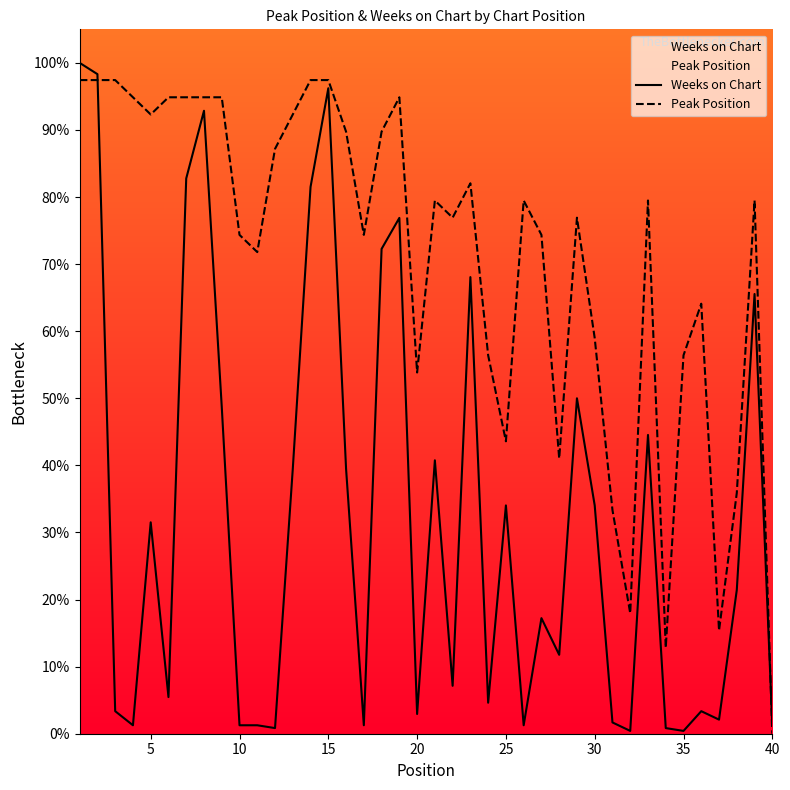

How many values in the Weeks on Chart series exceed 21?

20